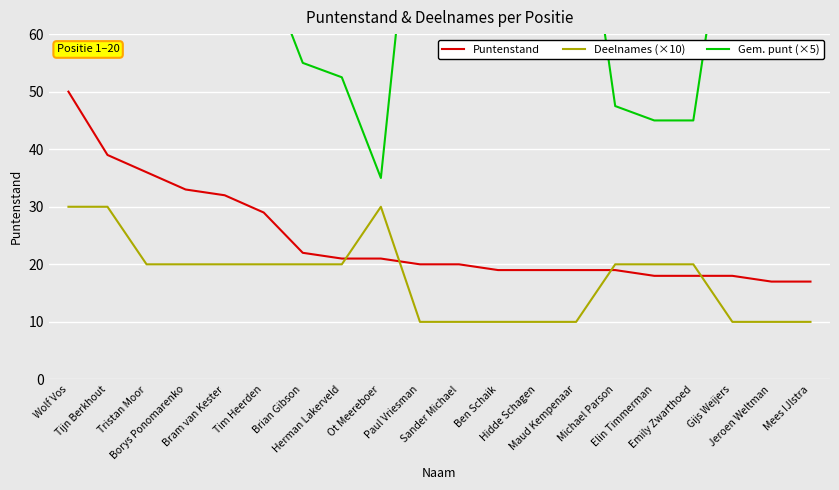

What is the total value across all series at Mees IJlstra?

112.0